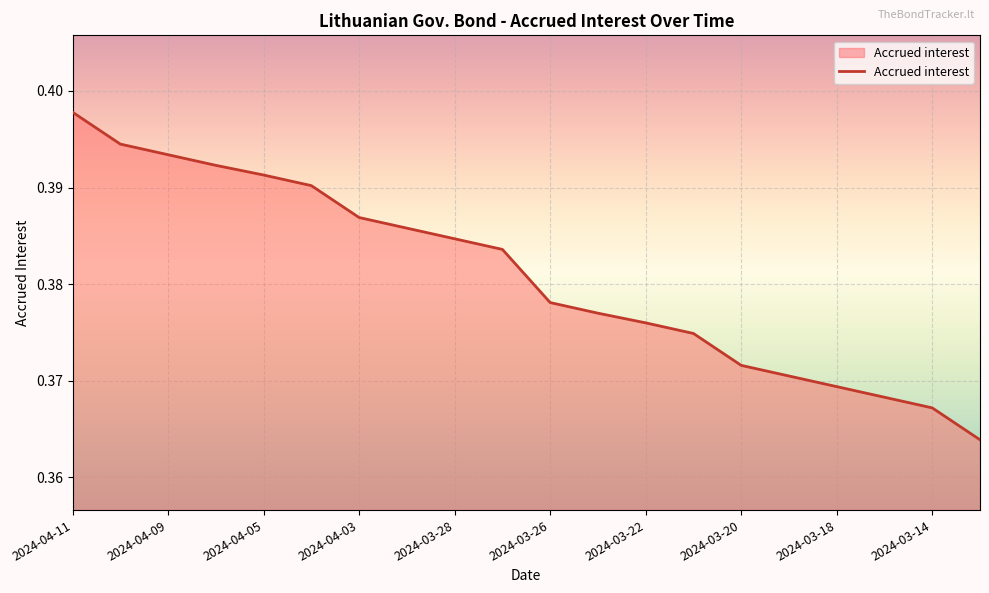

Does the chart display data point markers on the line(s)?

No